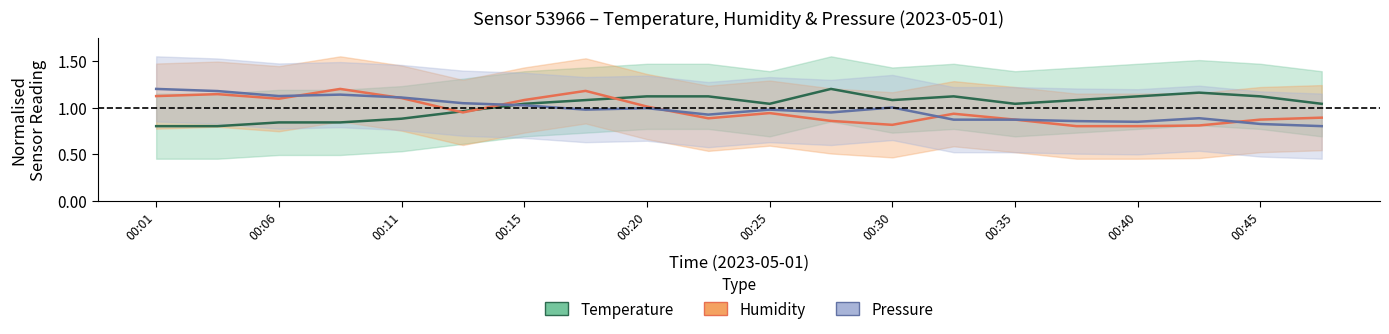

What is the sum of all Humidity values?

19.3